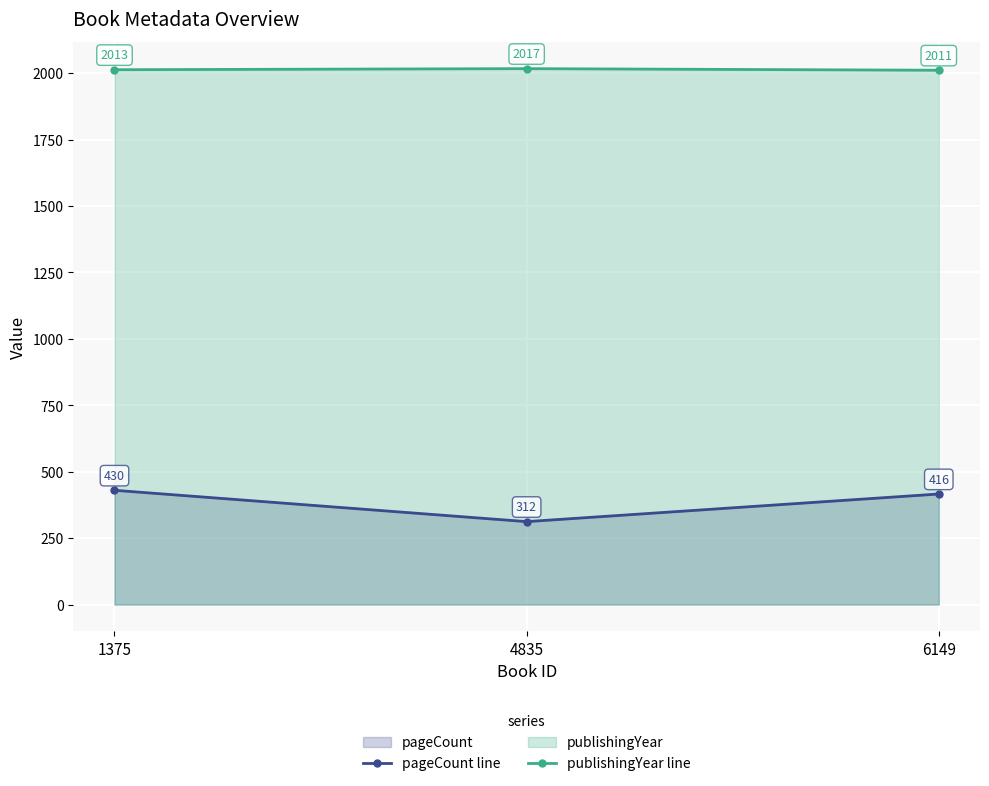

What value does the publishingYear line series have at 1375?

2013